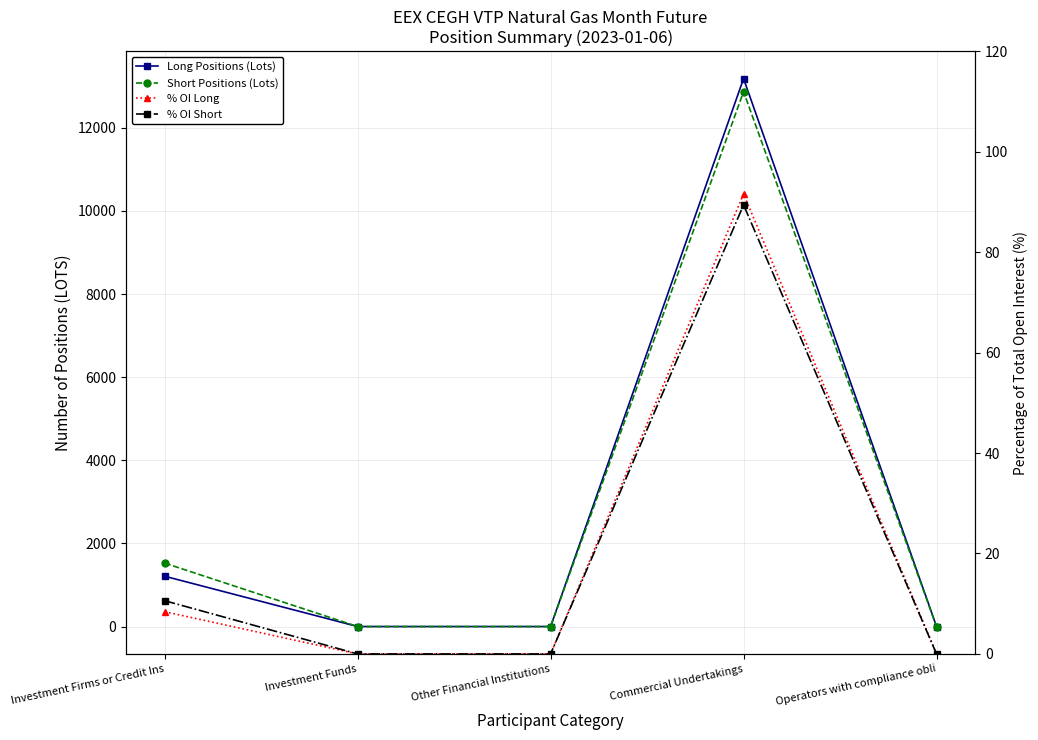

At which label is % OI Short closest to 44?

Investment Firms or Credit Ins